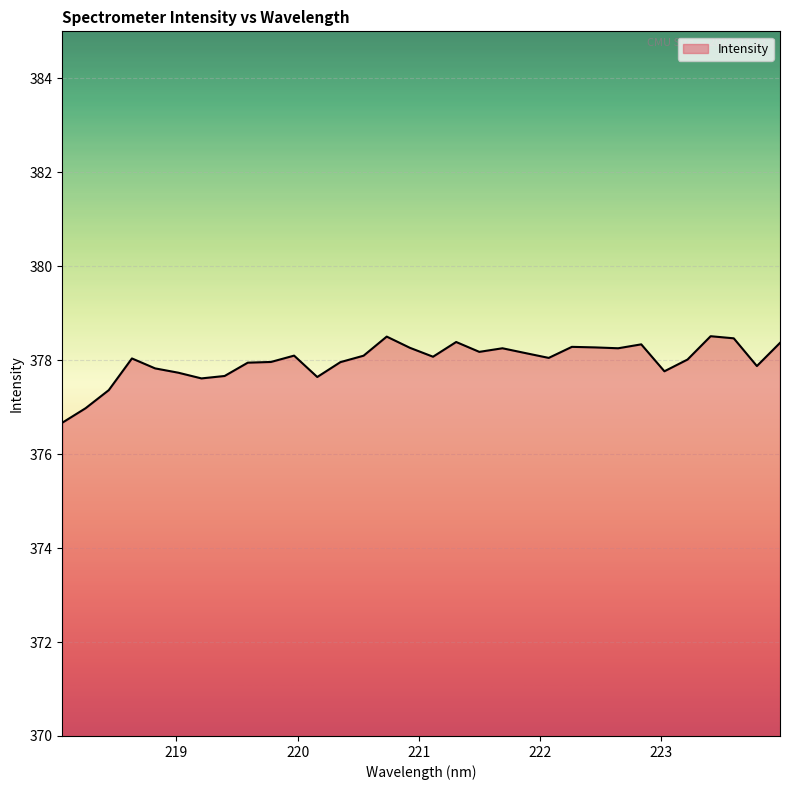

What is the maximum value shown in the chart?

378.5